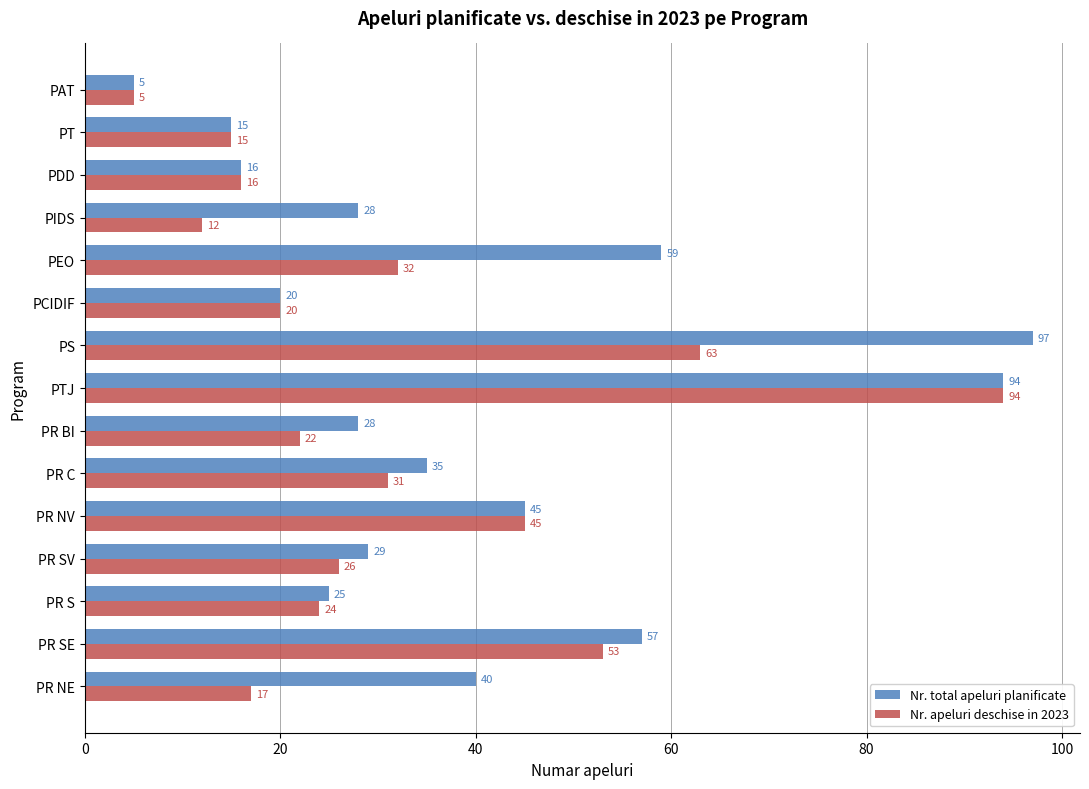

What value does the Nr. apeluri deschise in 2023 series have at PR S, to the nearest 10?

20